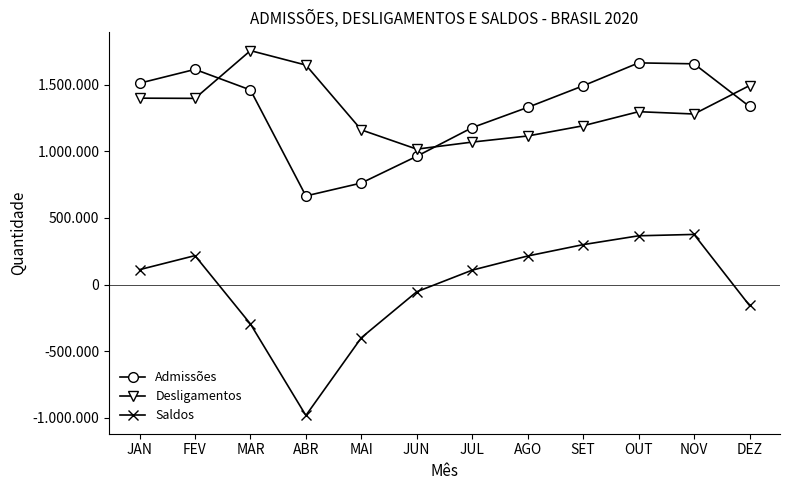

What are all the series names shown in the legend?

Admissões, Desligamentos, Saldos